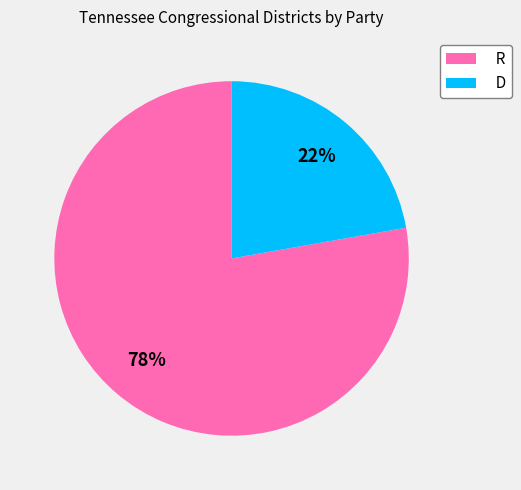

True or false: D accounts for 33% of the total.

False